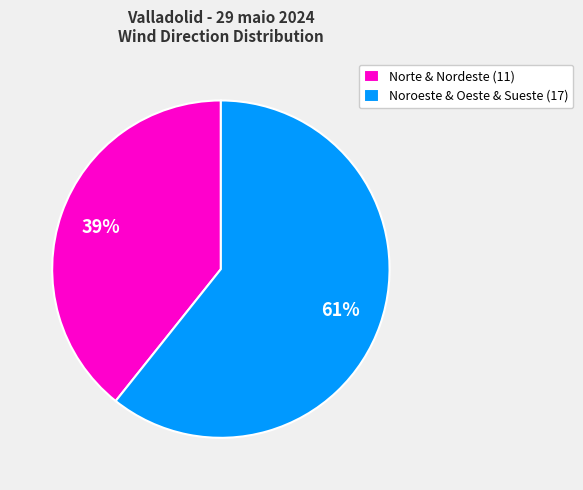

What is the ratio of the value at Norte & Nordeste (11) to the value at Noroeste & Oeste & Sueste (17)?

0.6